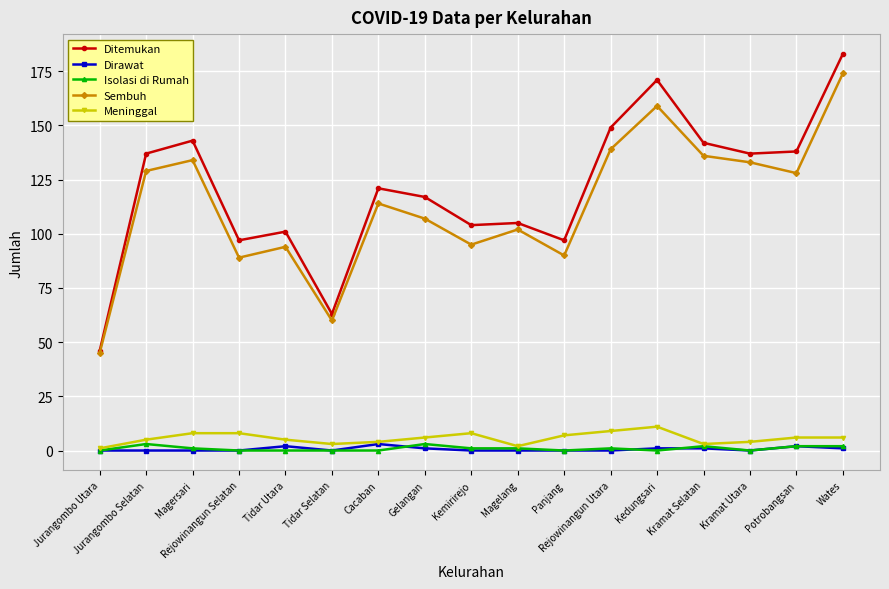

True or false: Sembuh and Dirawat intersect in this chart.

False